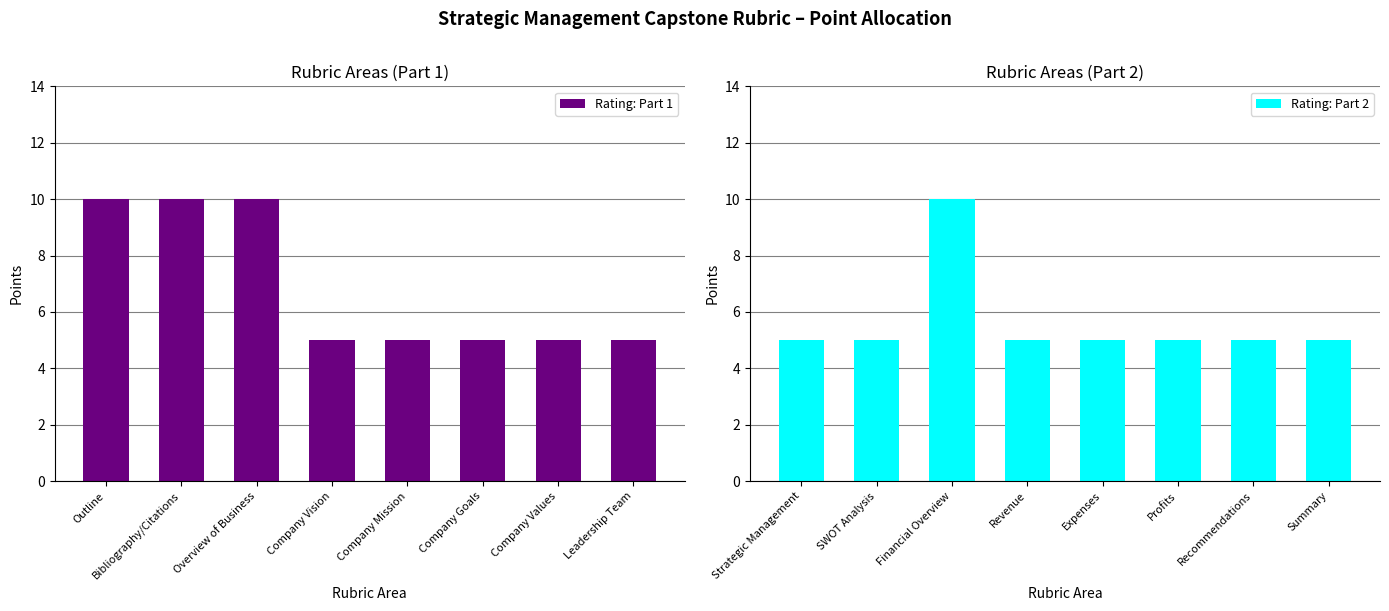

Which category has the lowest value in the Rating: Part 1 series?

Company Vision